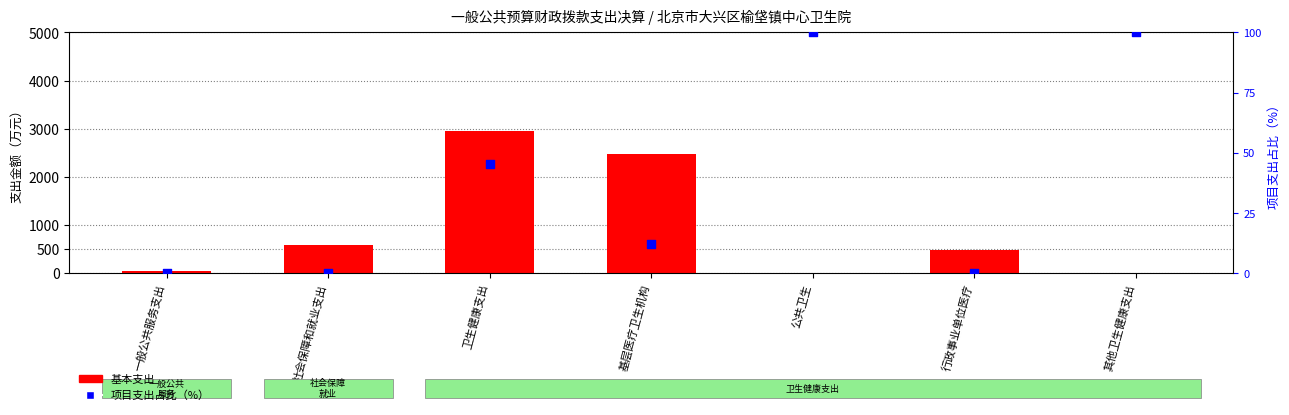

What are all the series names shown in the legend?

基本支出, 项目支出占比